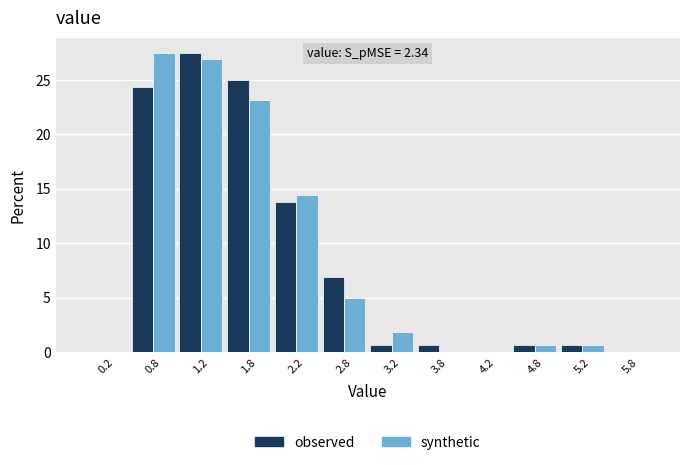

In the observed series, which range on the x-axis has the tallest bar?

1.0 to 1.5